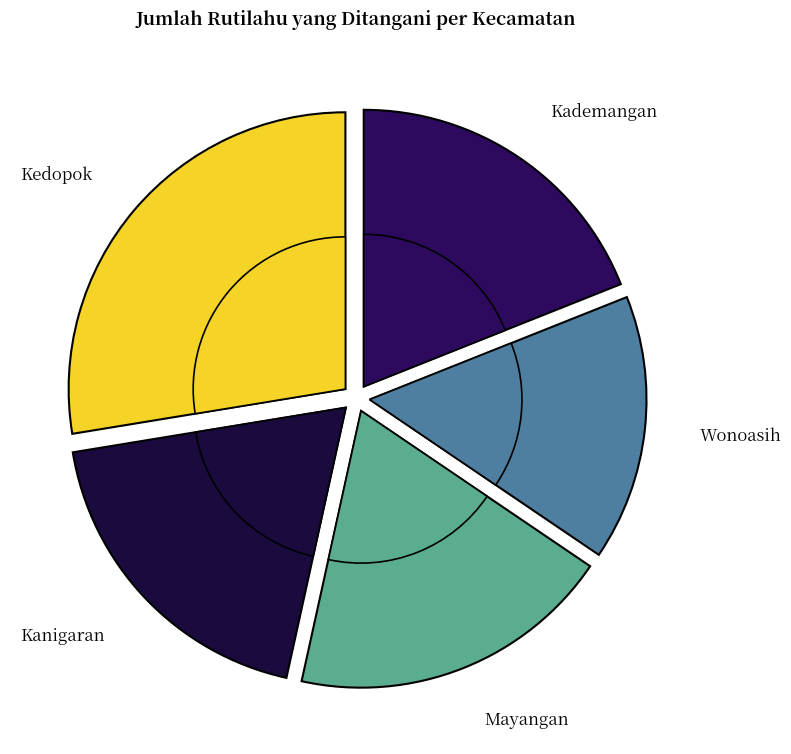

Does Kedopok account for over 50% of the chart?

No